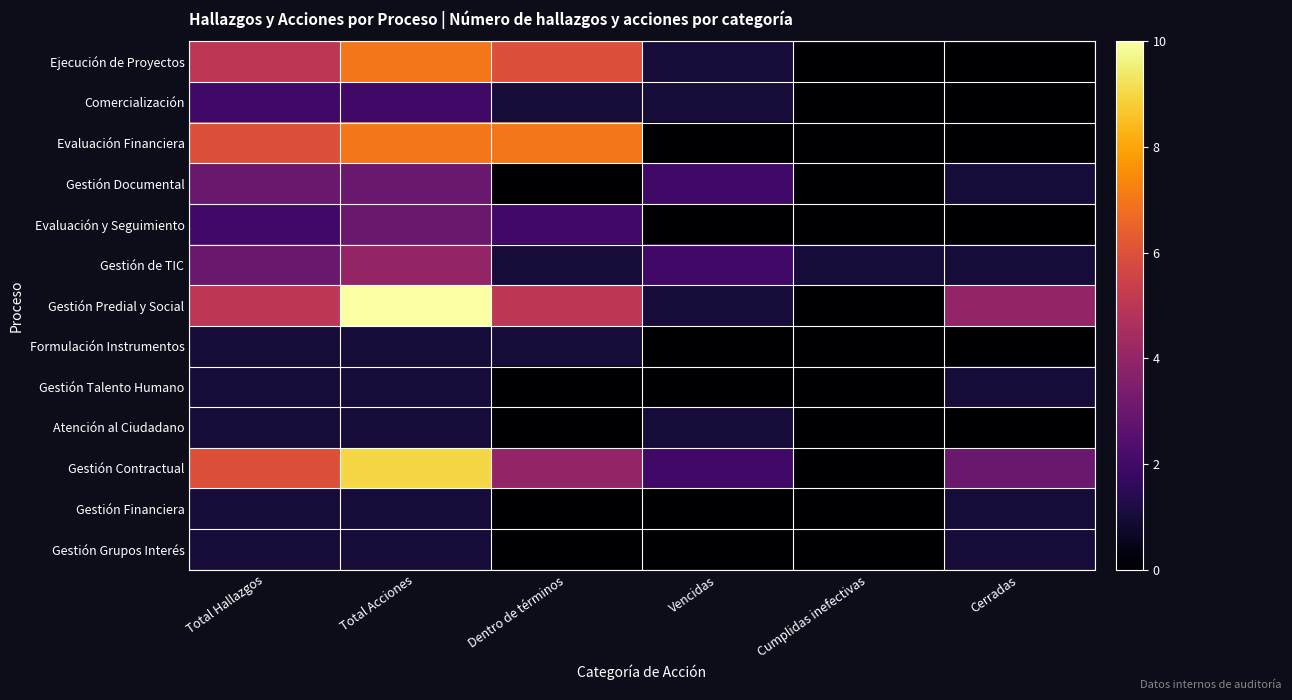

At how many categories does at least one series exceed 3?

4